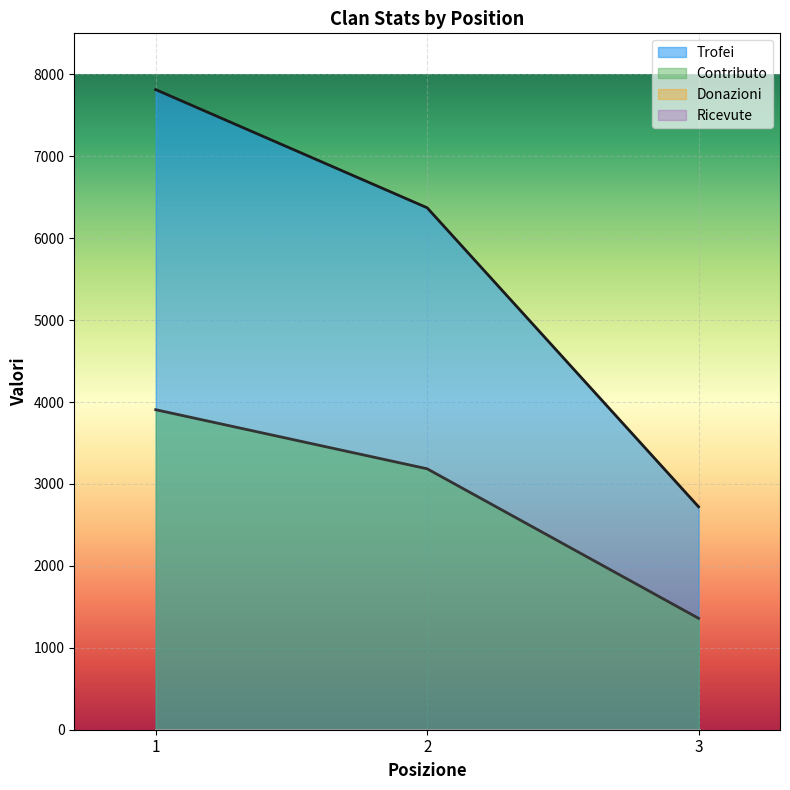

What is the total value across all series at 3?

4081